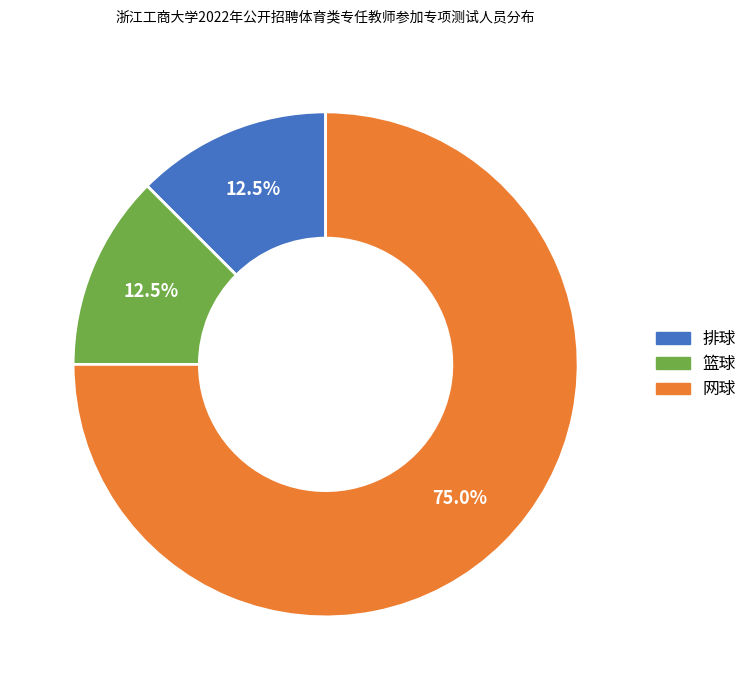

What is the ratio of the value at 篮球 to the value at 排球?

1.0